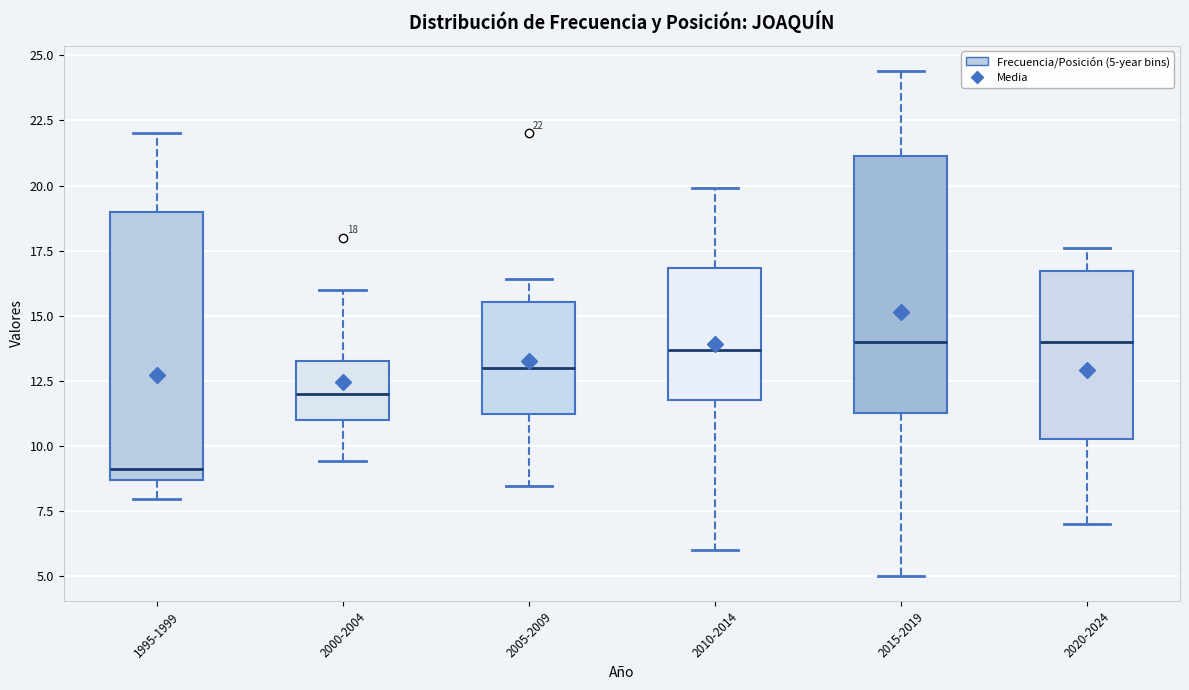

Which box's median line is the lowest?

1995-1999